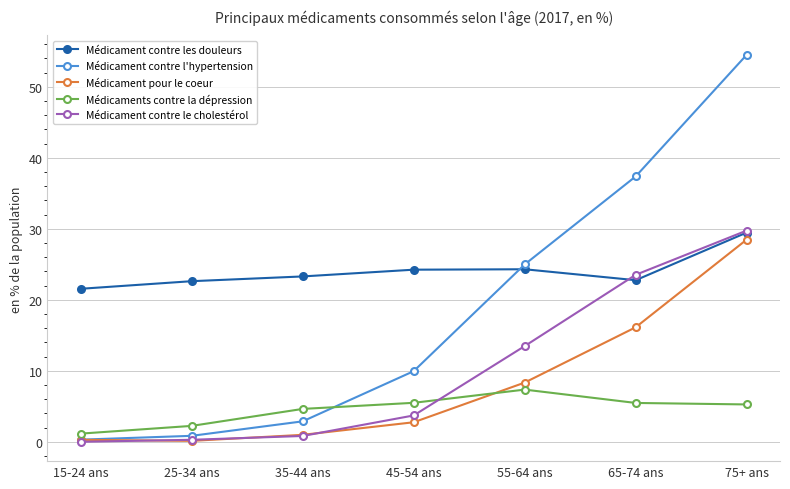

What is the label of the 7th point from the left?

75+ ans